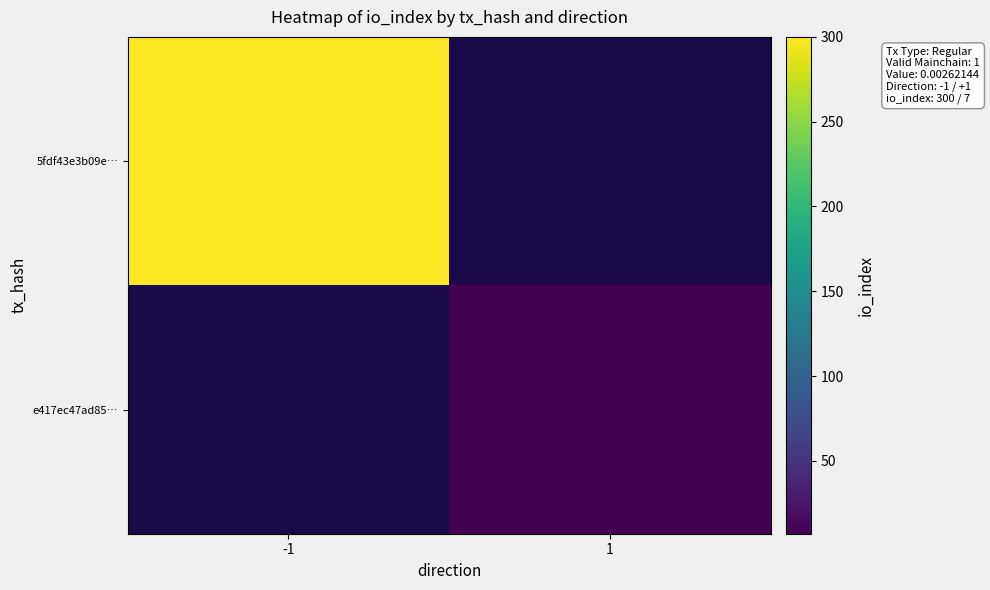

Which category has the highest value in the e417ec47ad85… series?

-1